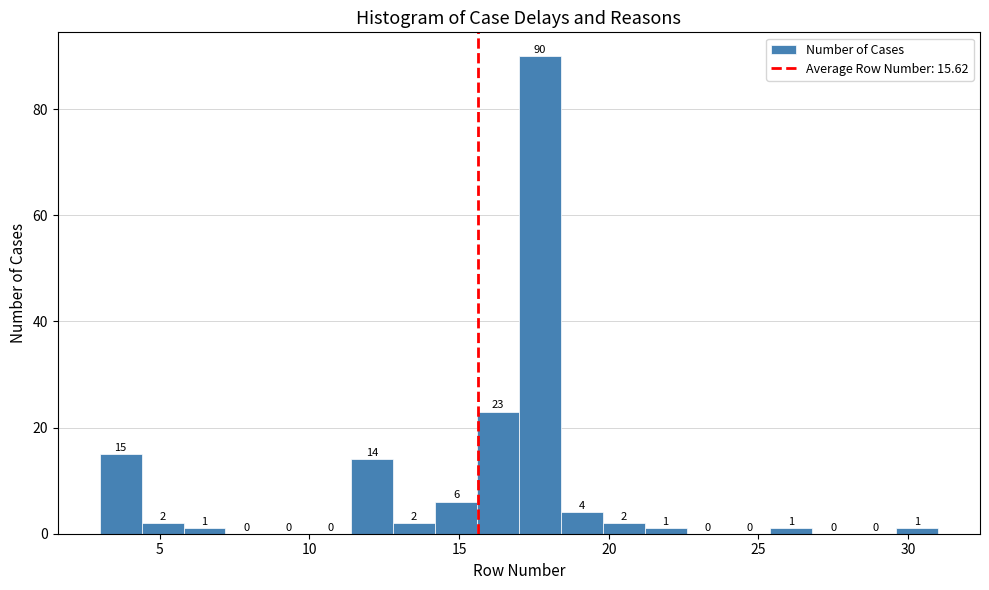

Around what value on the x-axis is the tallest bar? Give the approximate position of its centre, as read against the axis.

17.5